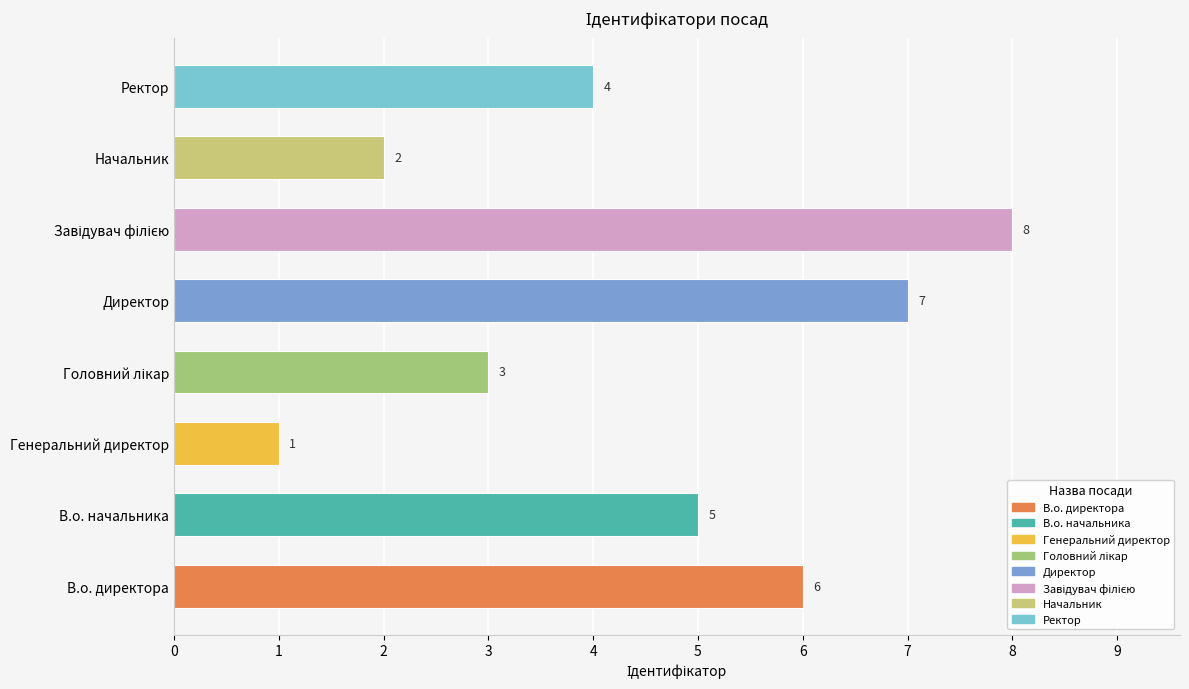

Reading bottom to top, list all the values displayed in this chart.

6	5	1	3	7	8	2	4